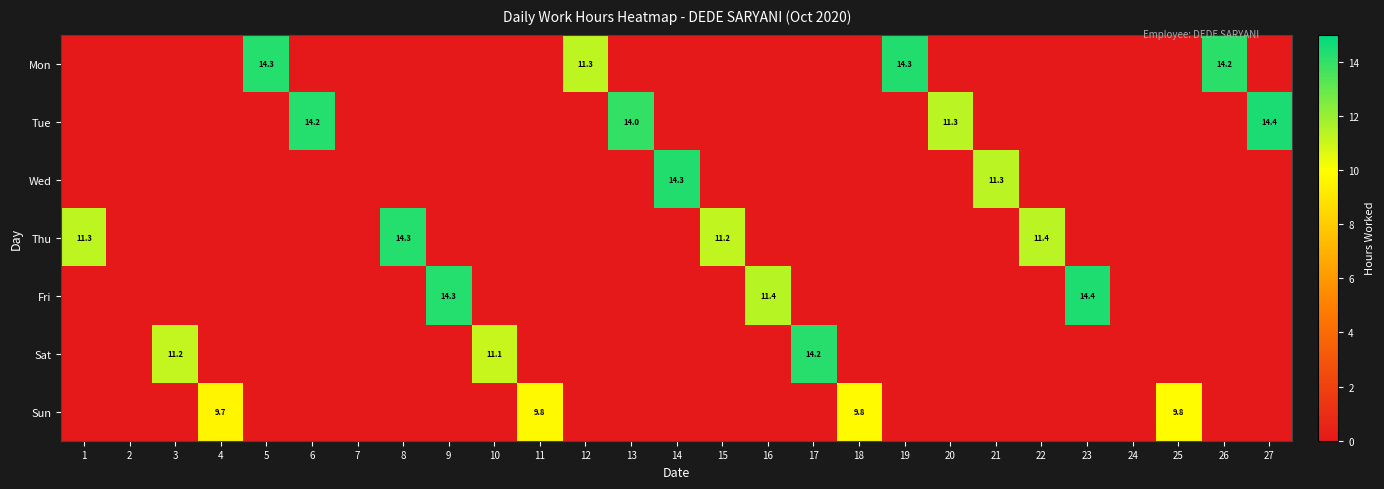

What is the difference between the highest and lowest values at 26?

14.2